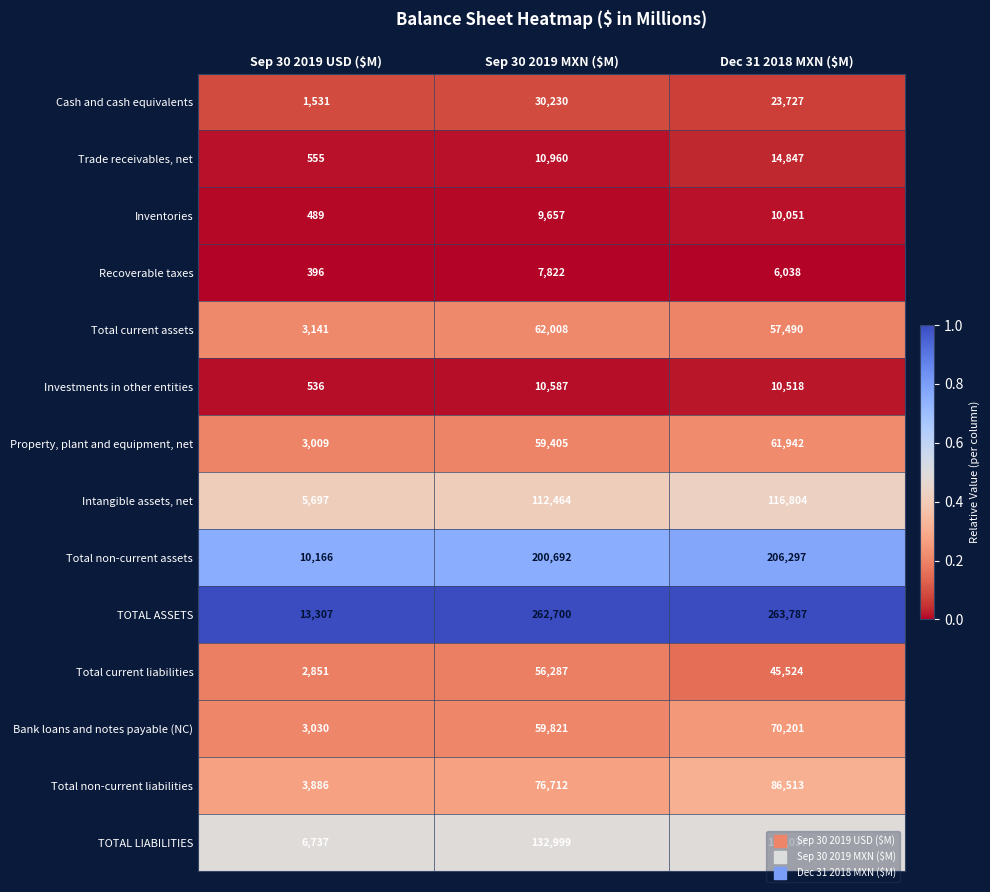

Count the Total current liabilities values in the range 2851 to 56287.

3